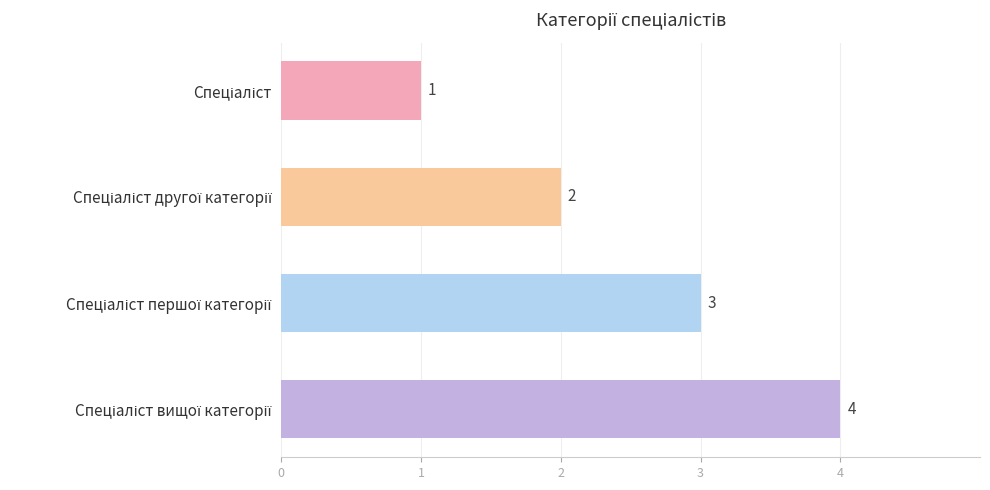

What is the sum of all values?

10